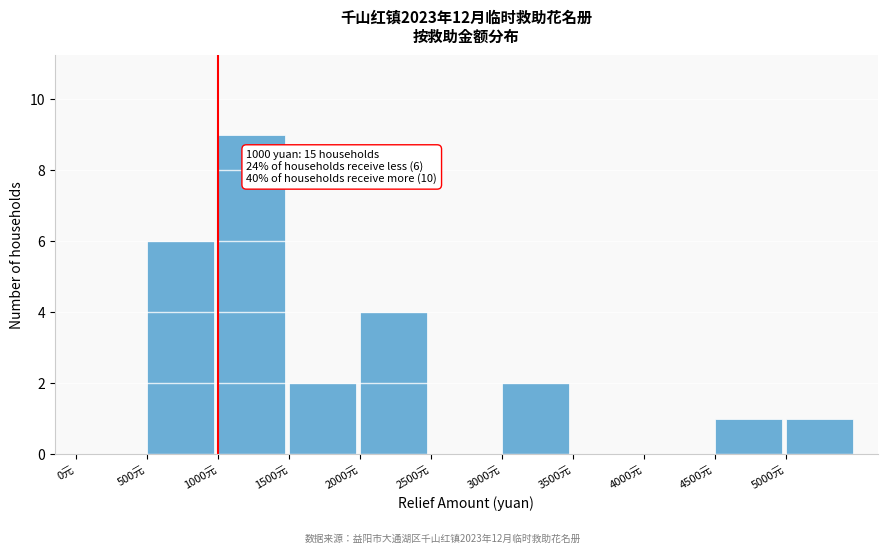

Which range on the x-axis has the tallest bar?

1000 to 1500